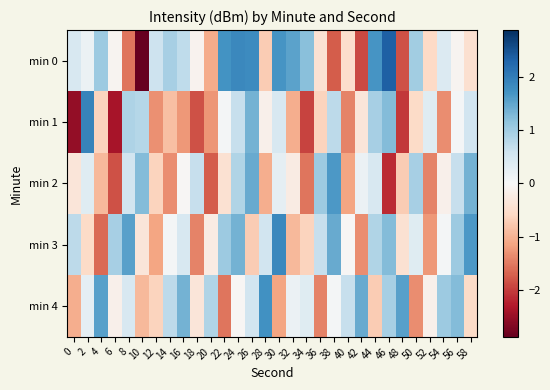

Between 14 and 44, which series saw the biggest shift?

min 1